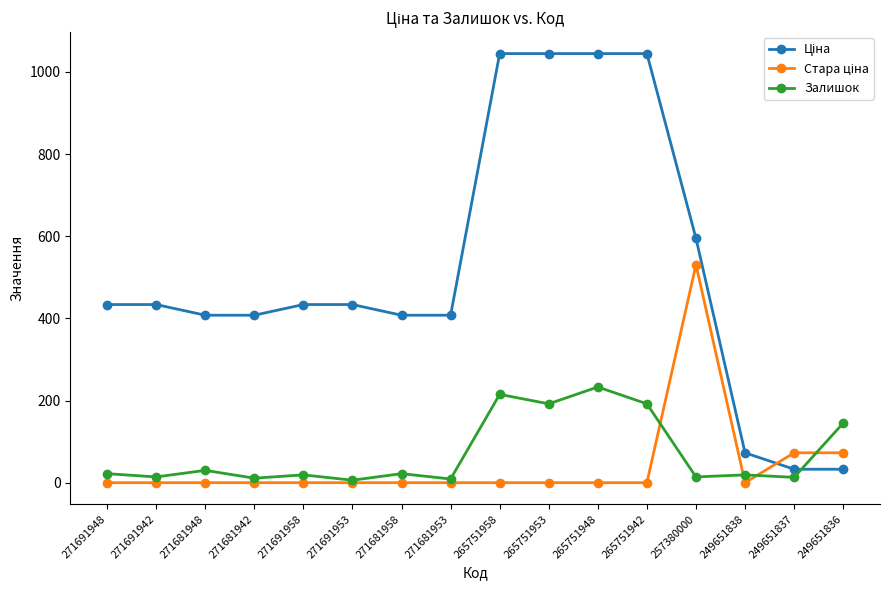

What is the highest value of the Залишок series?

233.0